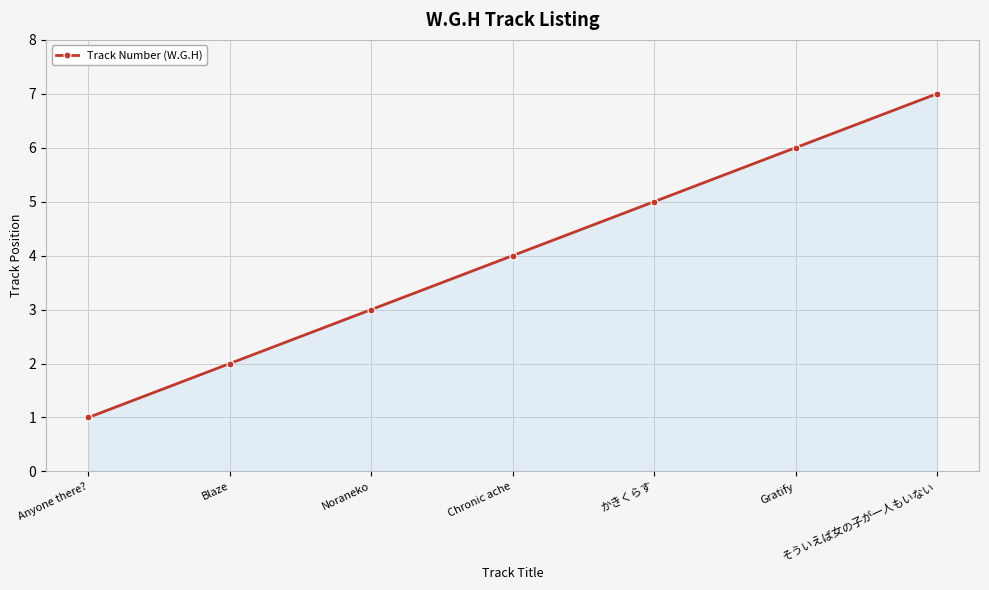

What is the minimum value shown in the chart?

1